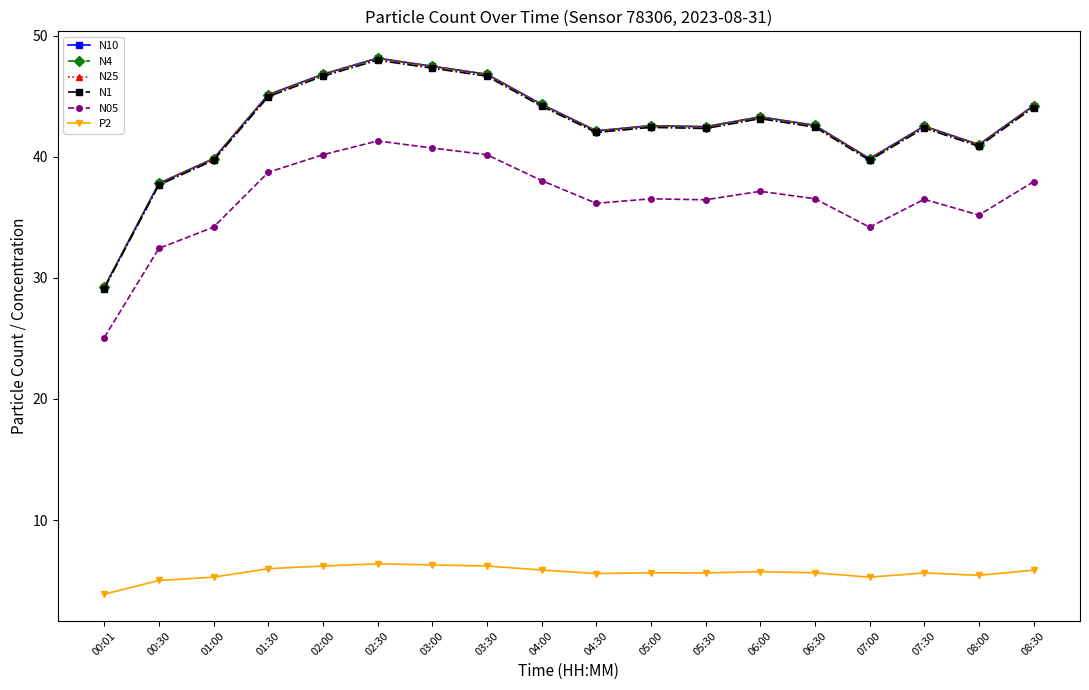

What is the total value across all series at 04:00?

221.1